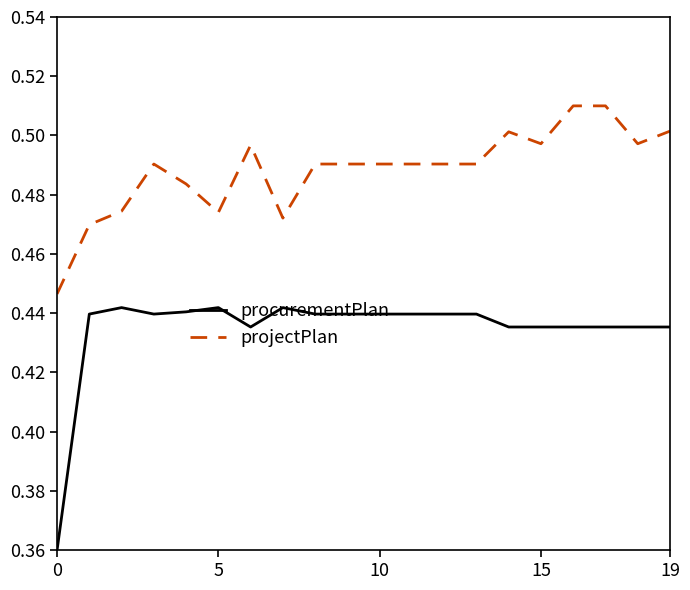

Which series has the largest total across all categories?

projectPlan